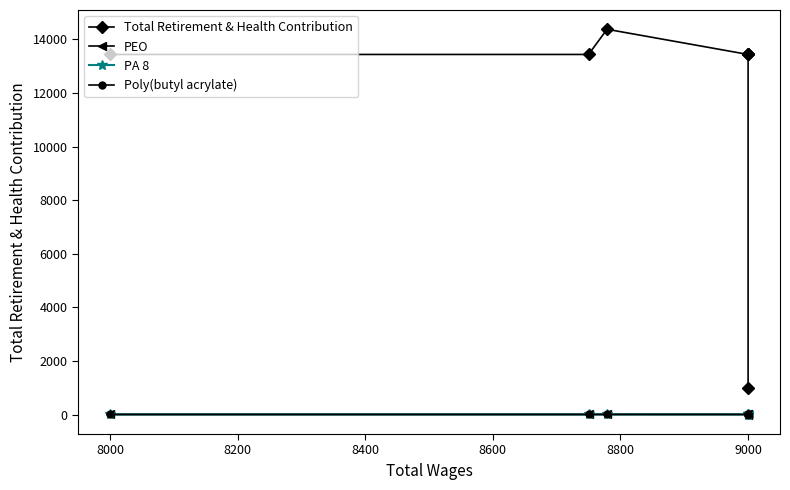

What is the average value of the PEO series?

11.8